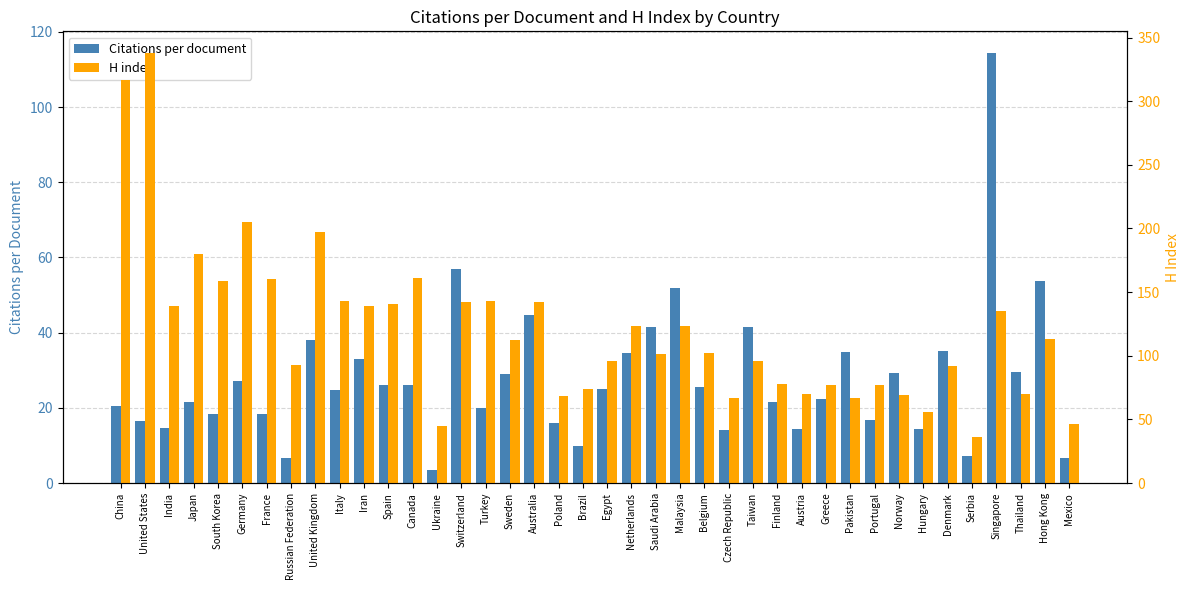

Reading left to right, transcribe all the data shown in this chart.

Citations per document: China=20.5	United States=16.6	India=14.6	Japan=21.5	South Korea=18.4	Germany=27.2	France=18.2	Russian Federation=6.8	United Kingdom=38.1	Italy=24.9	Iran=33.1	Spain=26.0	Canada=26.2	Ukraine=3.4	Switzerland=56.9	Turkey=20.1	Sweden=28.9	Australia=44.7	Poland=15.9	Brazil=9.9	Egypt=25.1	Netherlands=34.6	Saudi Arabia=41.5	Malaysia=51.8	Belgium=25.6	Czech Republic=14.0	Taiwan=41.5	Finland=21.4	Austria=14.5	Greece=22.3	Pakistan=34.9	Portugal=16.8	Norway=29.4	Hungary=14.4	Denmark=35.1	Serbia=7.2	Singapore=114.4	Thailand=29.6	Hong Kong=53.7	Mexico=6.7
H index: China=317.0	United States=338.0	India=139.0	Japan=180.0	South Korea=159.0	Germany=205.0	France=160.0	Russian Federation=93.0	United Kingdom=197.0	Italy=143.0	Iran=139.0	Spain=141.0	Canada=161.0	Ukraine=45.0	Switzerland=142.0	Turkey=143.0	Sweden=112.0	Australia=142.0	Poland=68.0	Brazil=74.0	Egypt=96.0	Netherlands=123.0	Saudi Arabia=101.0	Malaysia=123.0	Belgium=102.0	Czech Republic=67.0	Taiwan=96.0	Finland=78.0	Austria=70.0	Greece=77.0	Pakistan=67.0	Portugal=77.0	Norway=69.0	Hungary=56.0	Denmark=92.0	Serbia=36.0	Singapore=135.0	Thailand=70.0	Hong Kong=113.0	Mexico=46.0